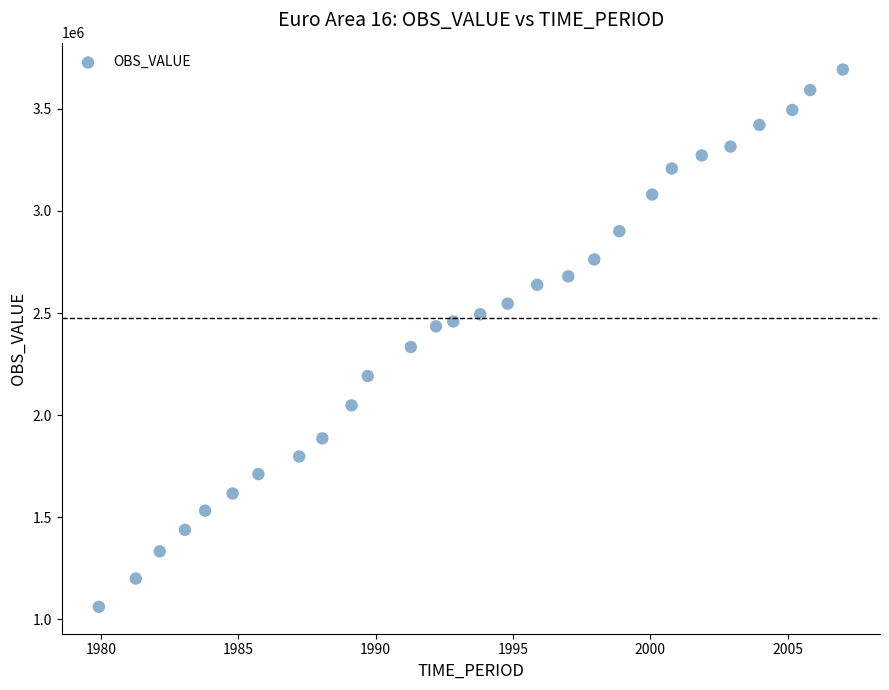

What is the range of Y values (max minus min)?

2633029.0